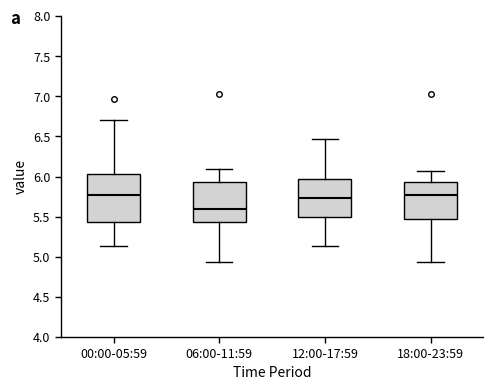

Reading left to right, transcribe this box plot: for each box, give where its median line is, the range the box spans, and where its two whiskers end, as read against the y-axis. The values are not printed on the chart, so give them approximately, as read against the axis.

00:00-05:59: median 5.75, box 5.45 to 6.05, whiskers 5.15 to 6.70
06:00-11:59: median 5.60, box 5.45 to 5.95, whiskers 4.95 to 6.10
12:00-17:59: median 5.75, box 5.50 to 5.95, whiskers 5.15 to 6.45
18:00-23:59: median 5.75, box 5.45 to 5.95, whiskers 4.95 to 6.05